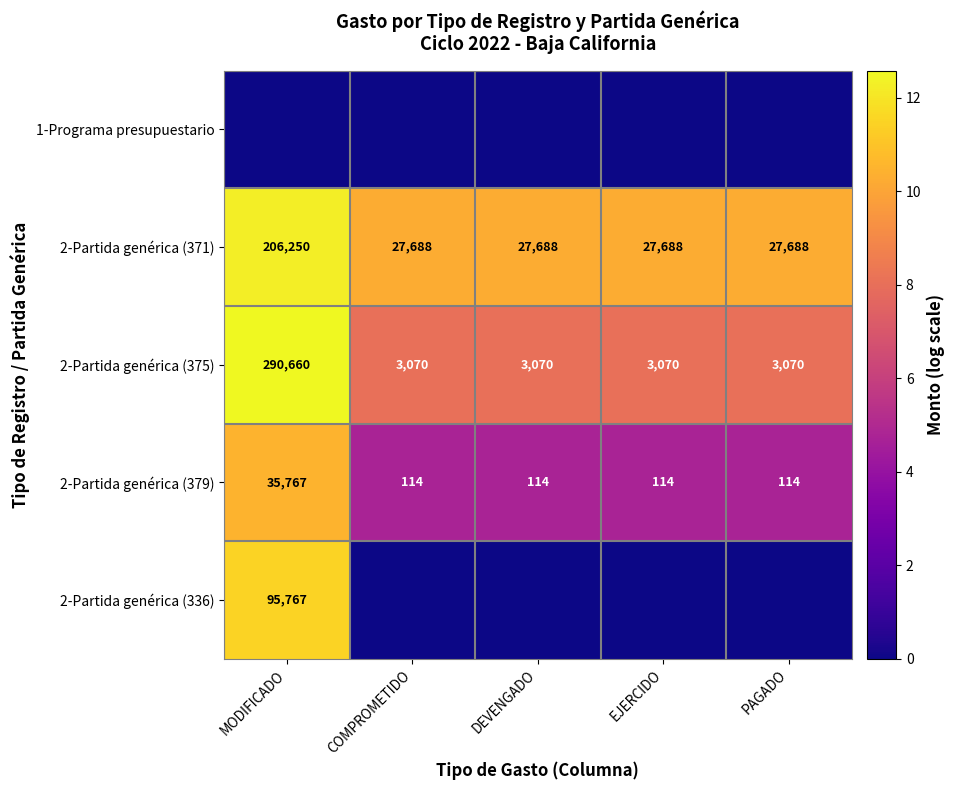

Which label corresponds to the largest value in the chart?

MODIFICADO